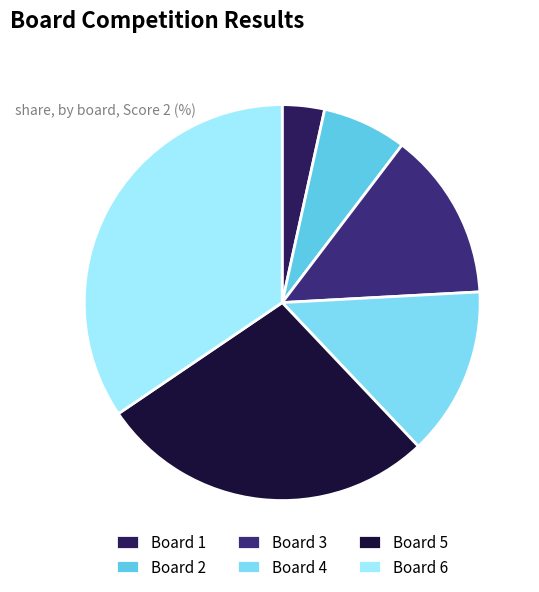

What is the ratio of the value at Board 5 to the value at Board 3?

2.0